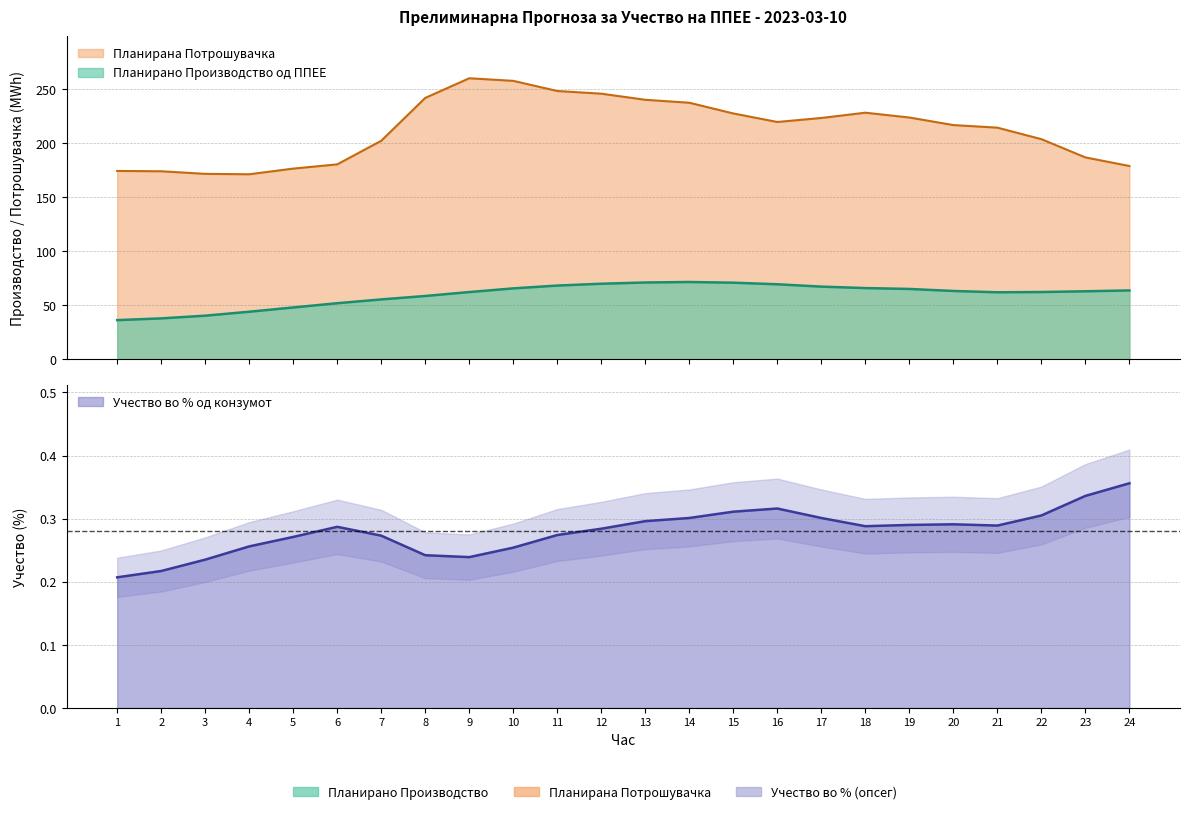

Which category has the lowest value in the Учество во % од конзумот series?

1